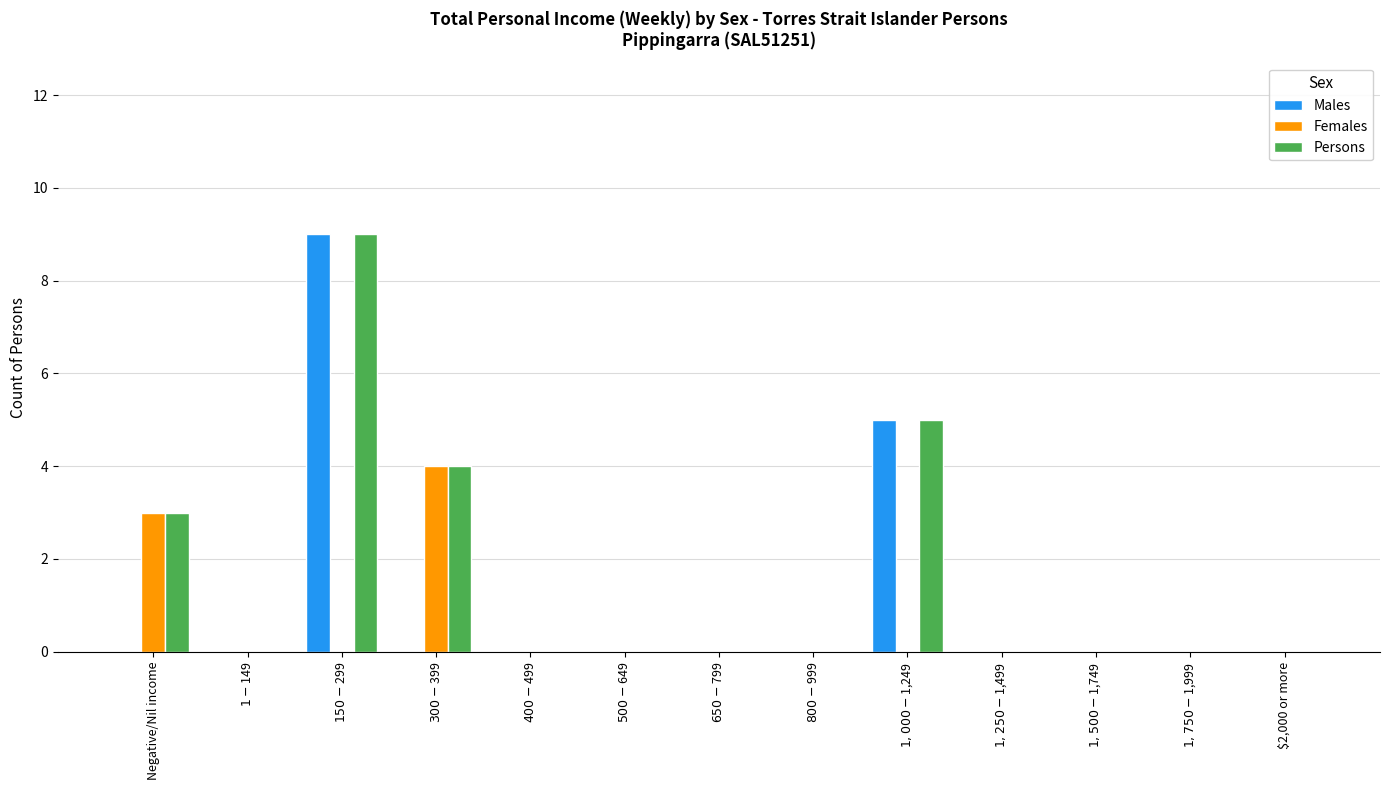

What is the difference between the Males values at $500-$649 and $150-$299?

9